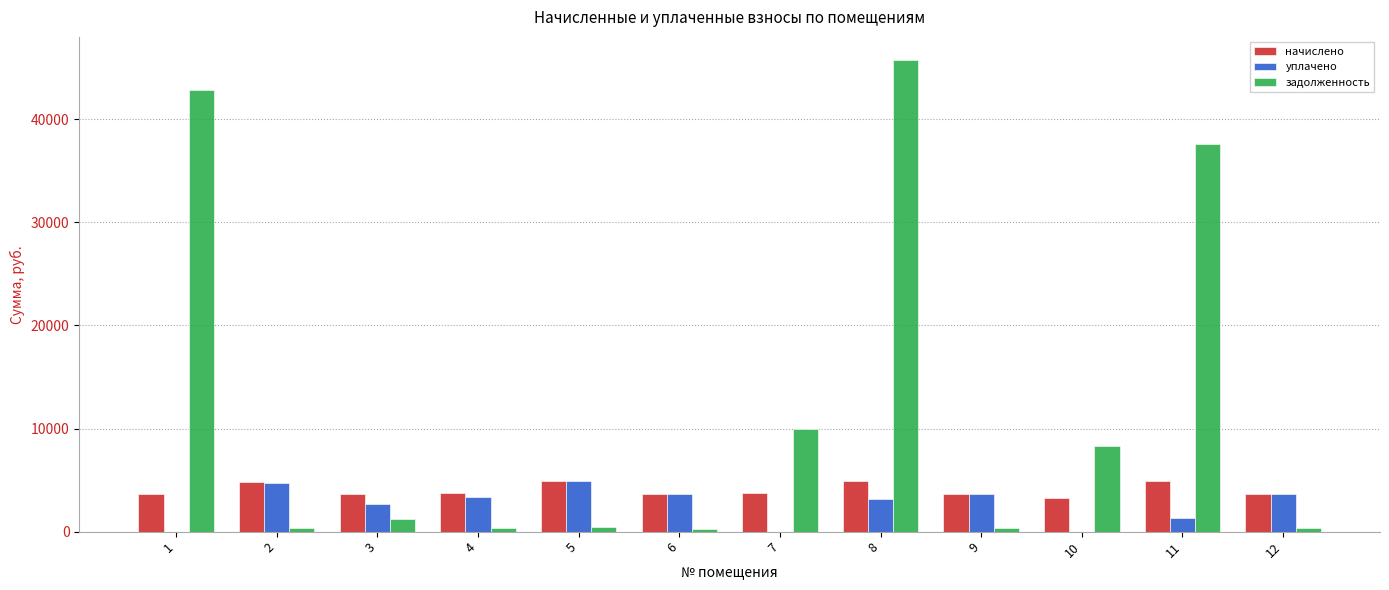

How many data points does each series have?

12